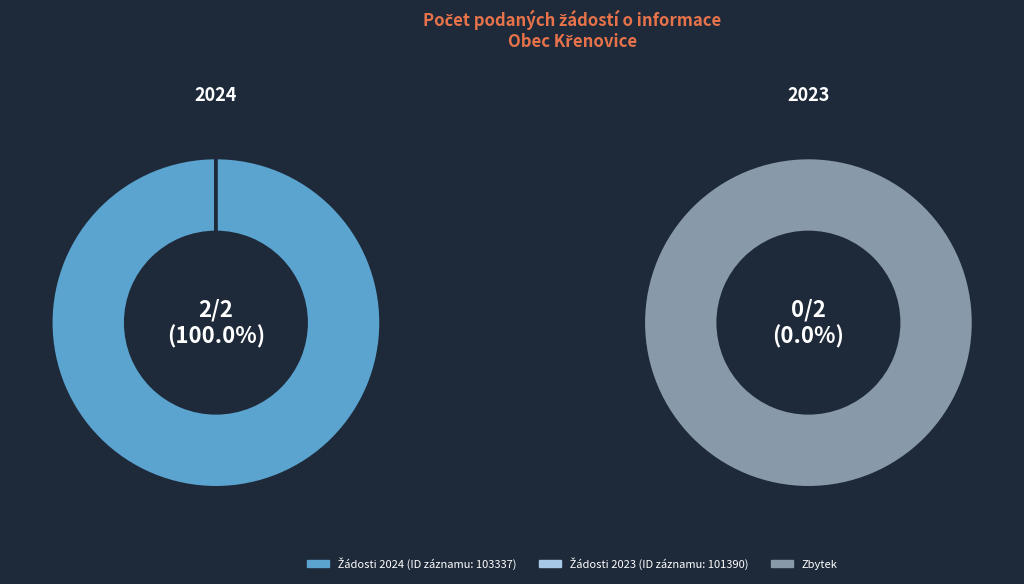

Which has a higher value, 101390 or 103337?

103337